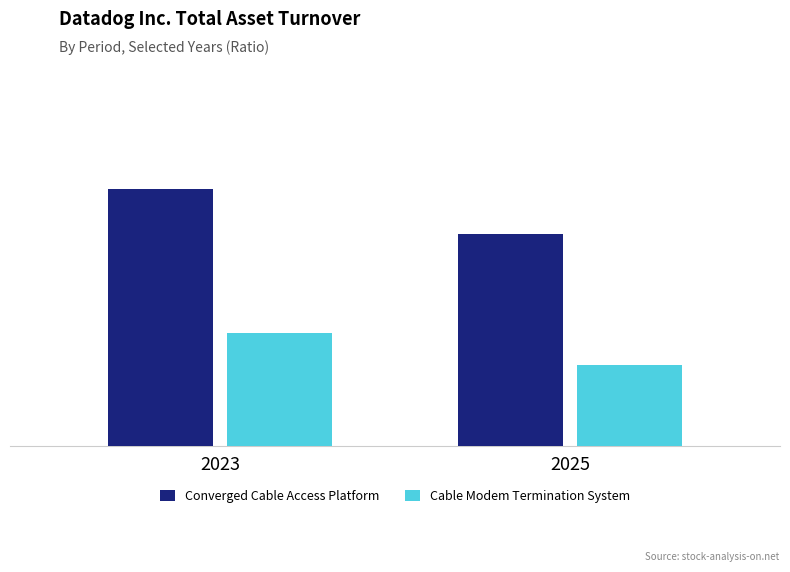

Is the value of Cable Modem Termination System at 2025 greater than the value of Converged Cable Access Platform at 2023?

No